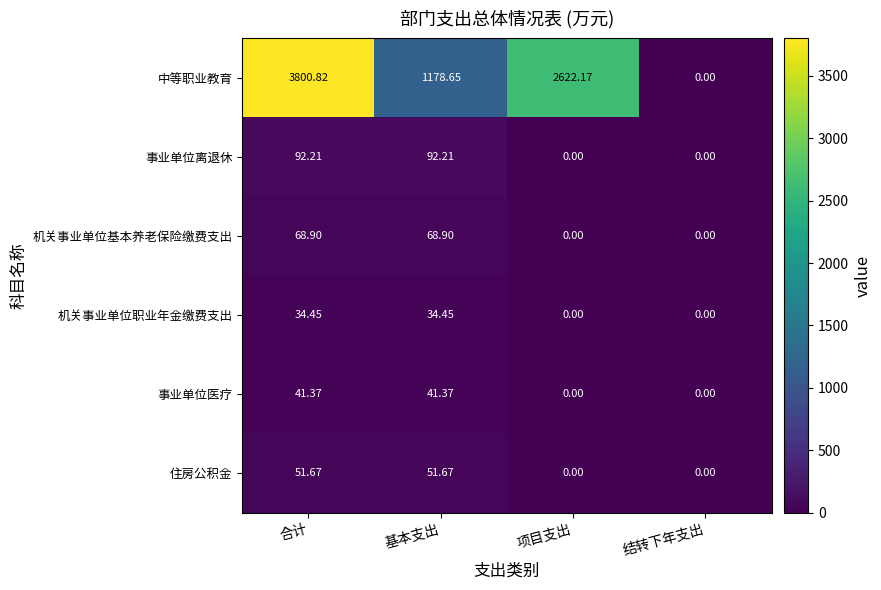

Which series has the largest total across all categories?

中等职业教育